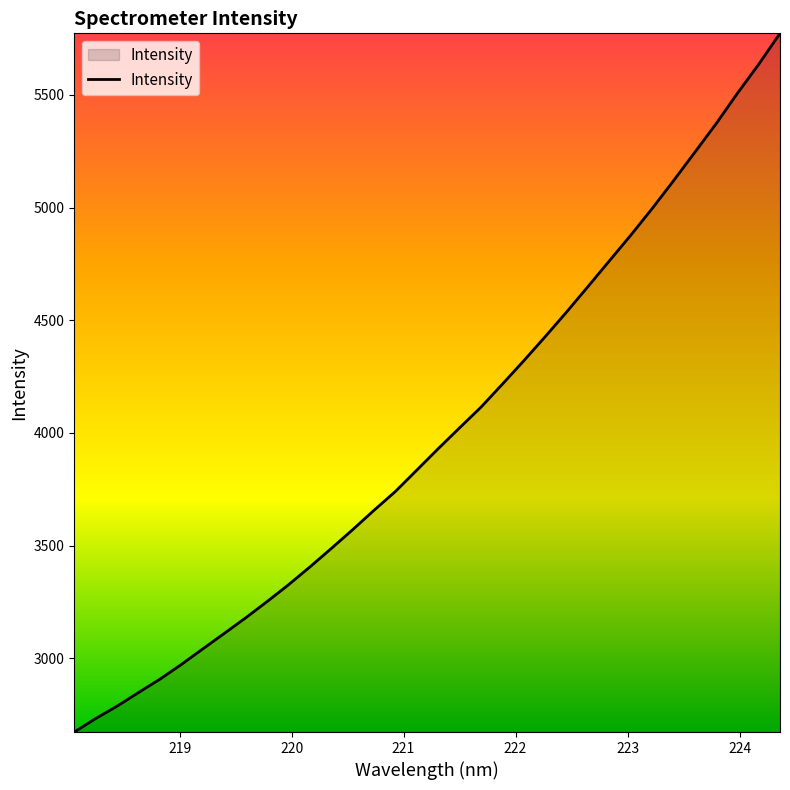

How many values are below 3929?

17